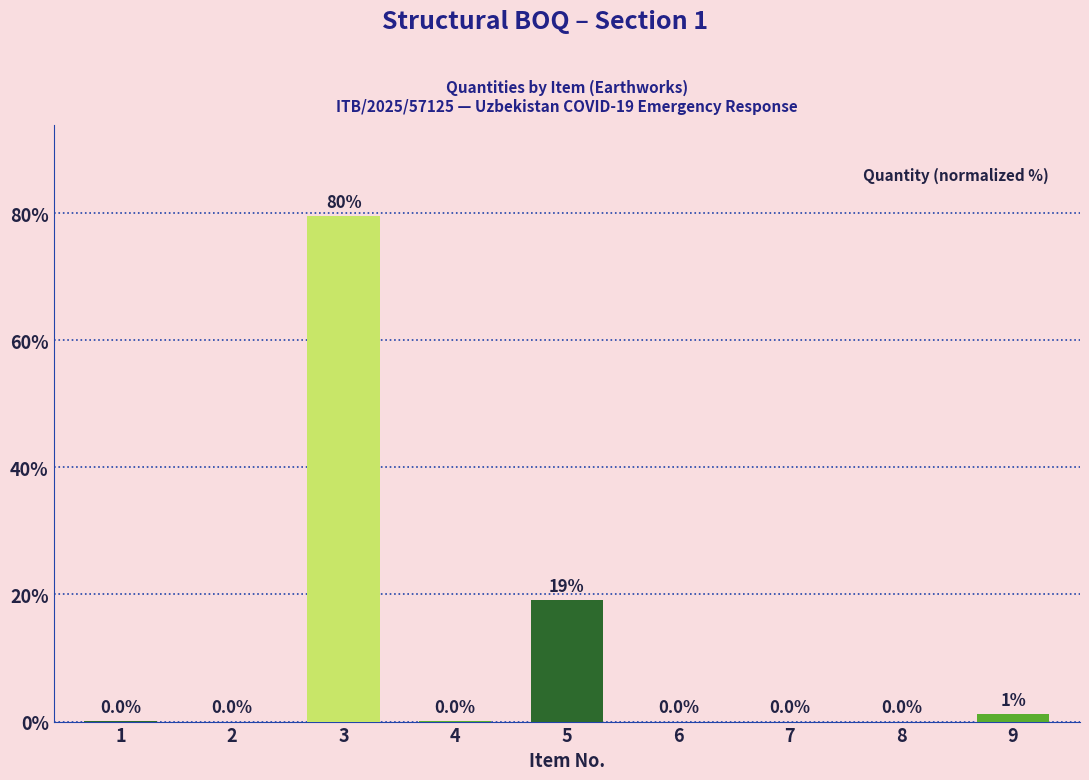

Is it true that the value at 5 is 19.1?

True